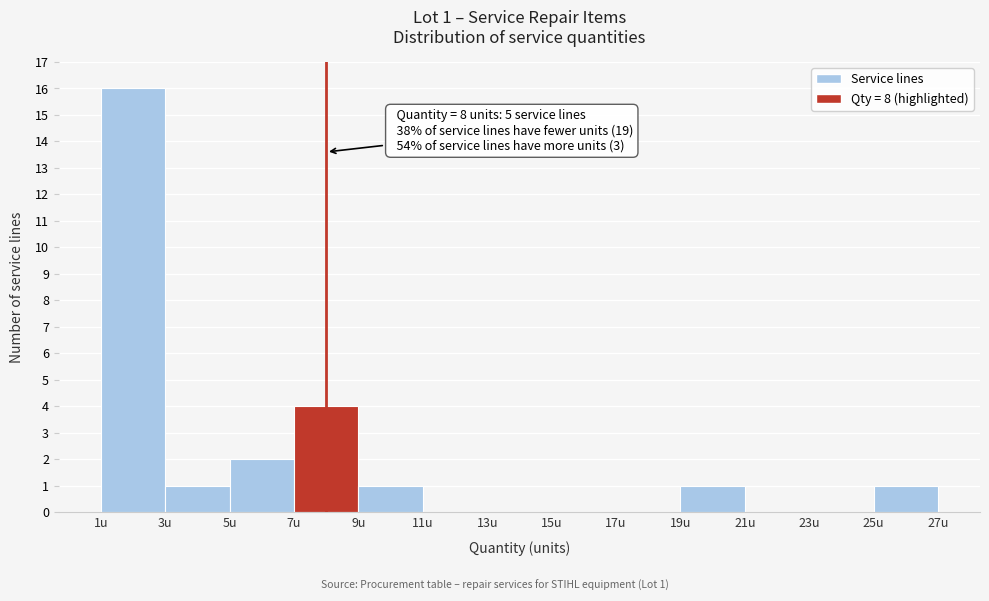

Over which range of the x-axis is the bar tallest?

1 to 3